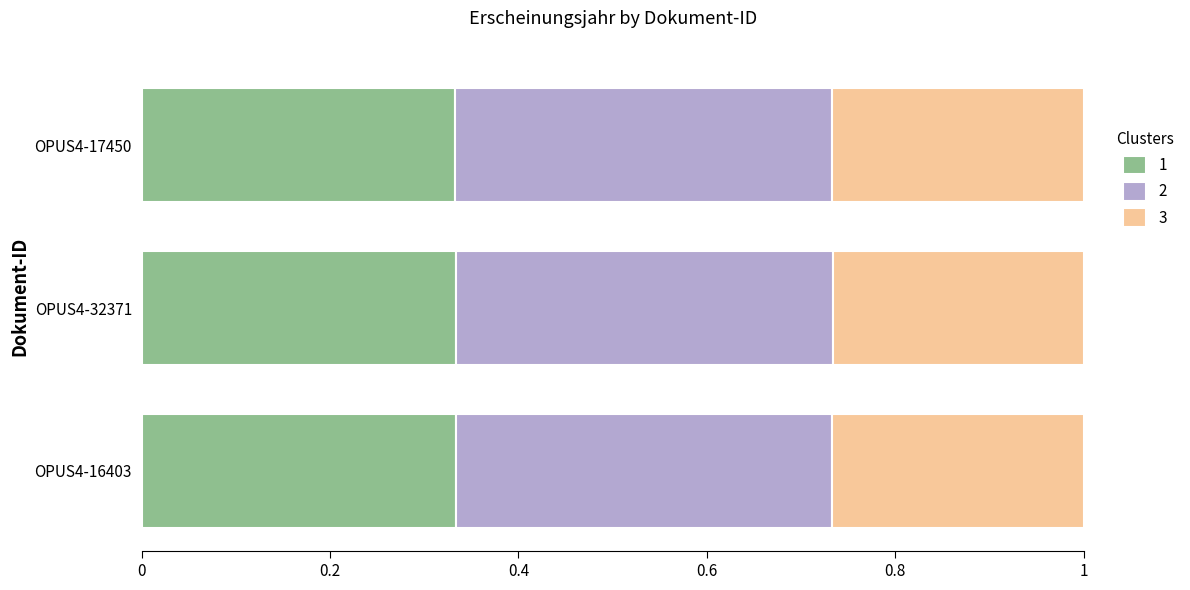

Rank the series at OPUS4-17450 from lowest to highest value.

3, 1, 2